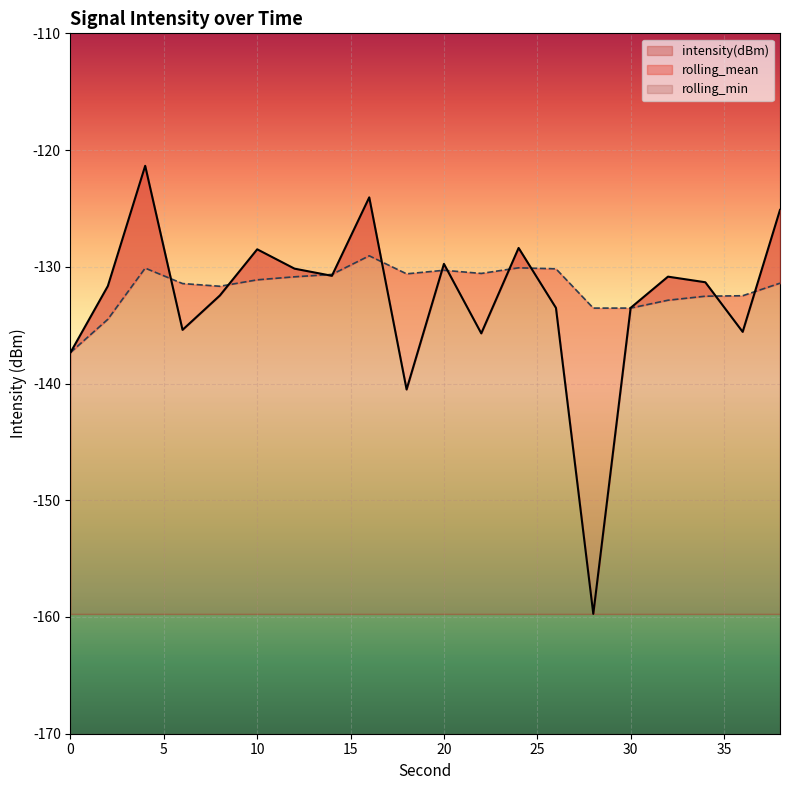

List the labels in order of intensity(dBm) value, largest first.

4, 16, 38, 24, 10, 20, 12, 14, 32, 34, 2, 8, 30, 26, 6, 36, 22, 0, 18, 28